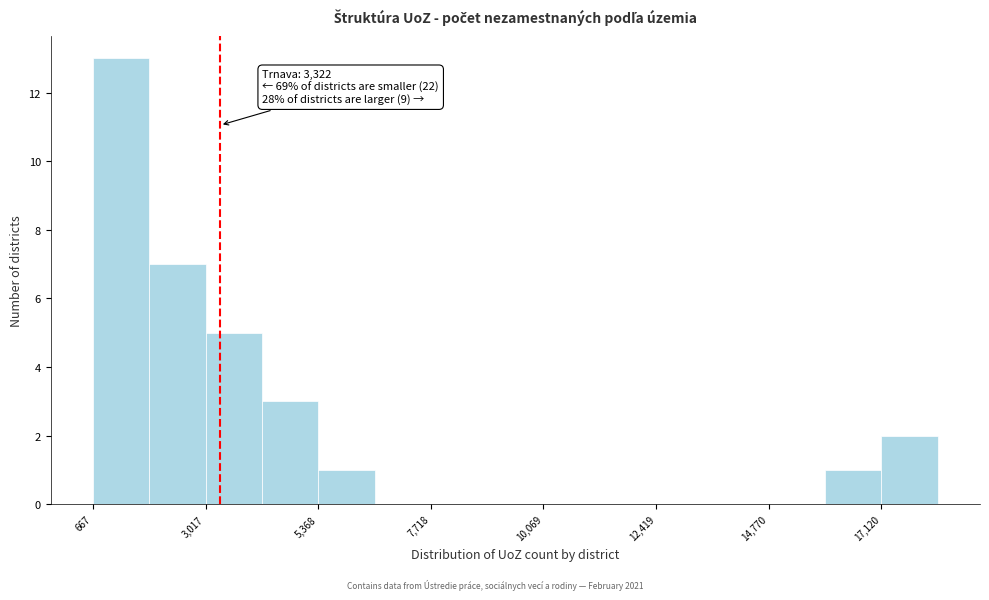

Around what value on the x-axis is the tallest bar? Give the approximate position of its centre, as read against the axis.

1500